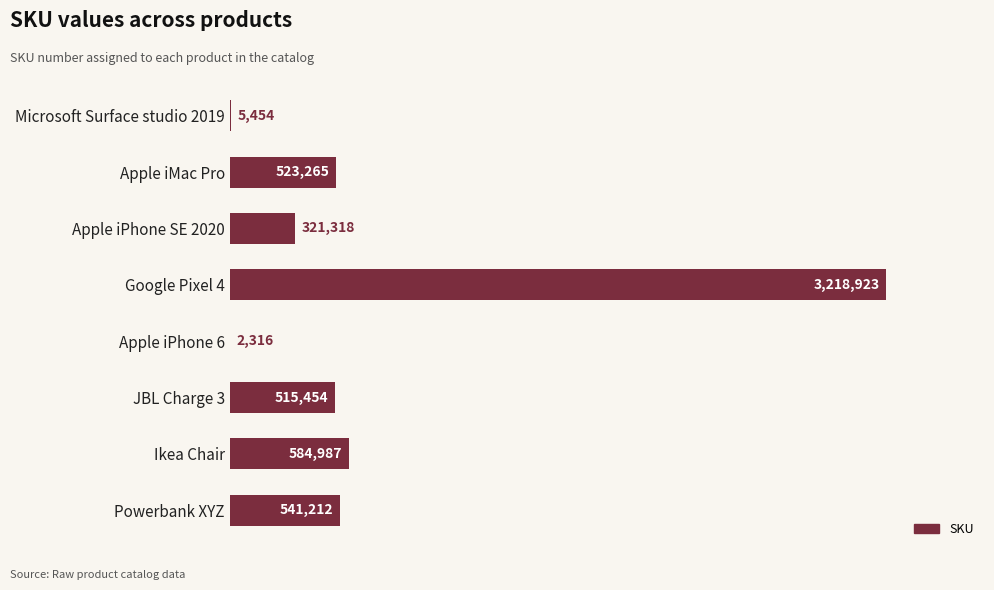

What is the difference between the second highest and second lowest values?

579533